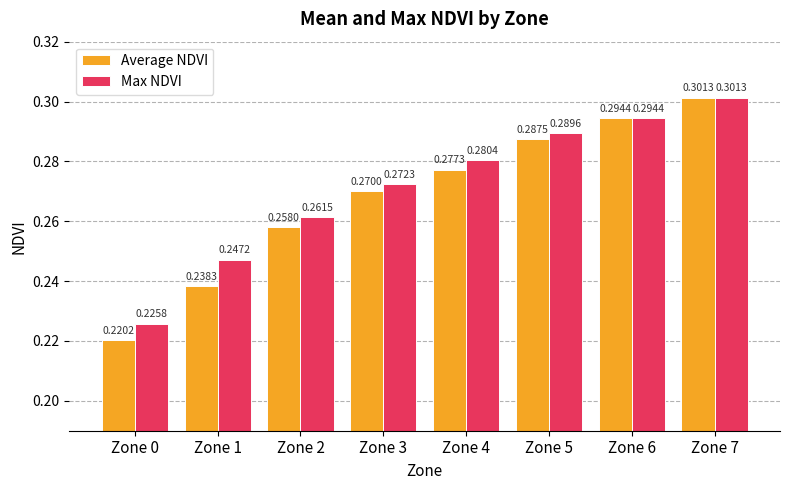

How many categories are shown in the chart?

8